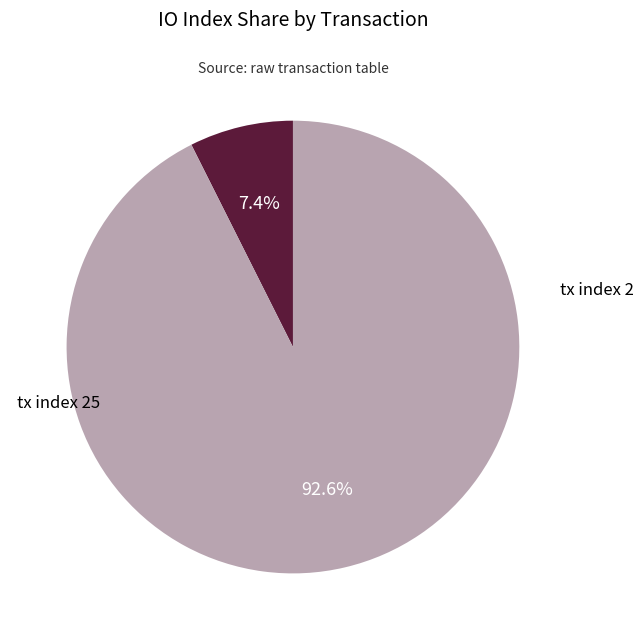

Does any single category account for the majority?

Yes